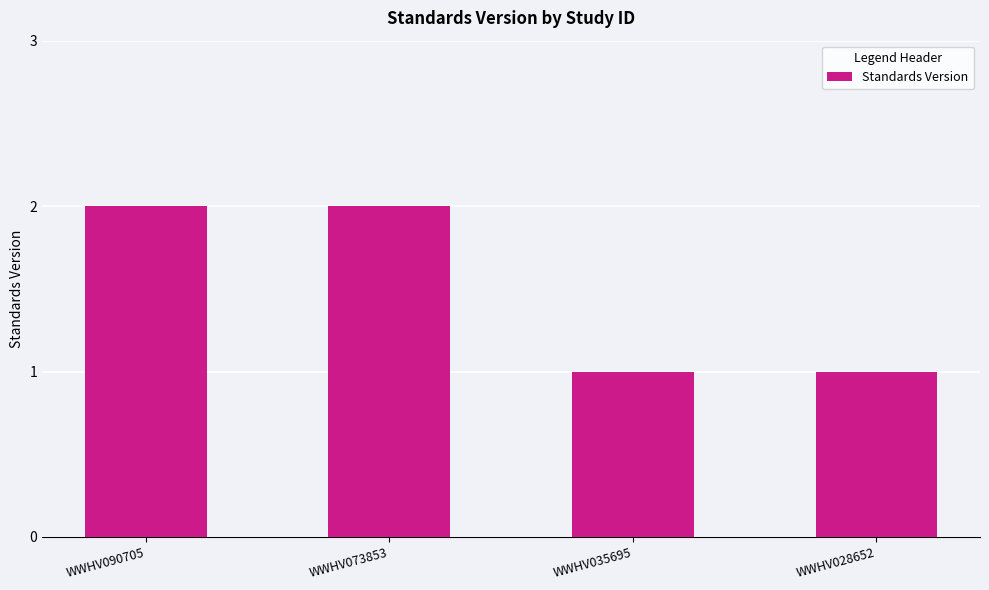

How many bars are there in total?

4